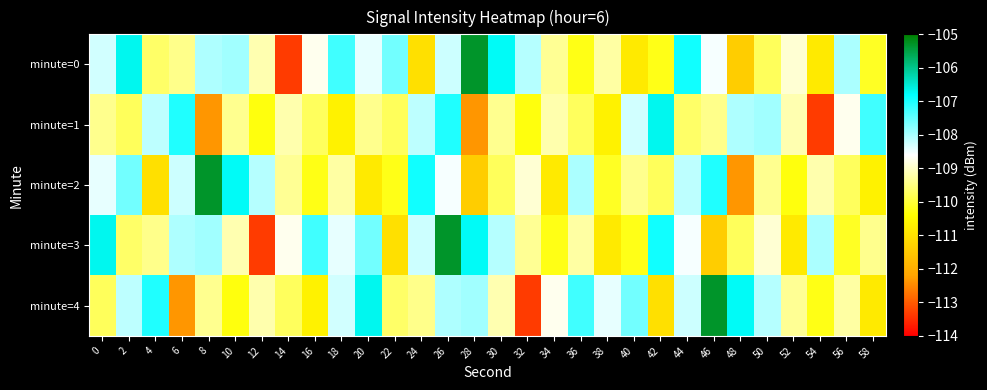

What is the greatest value displayed?

-105.3